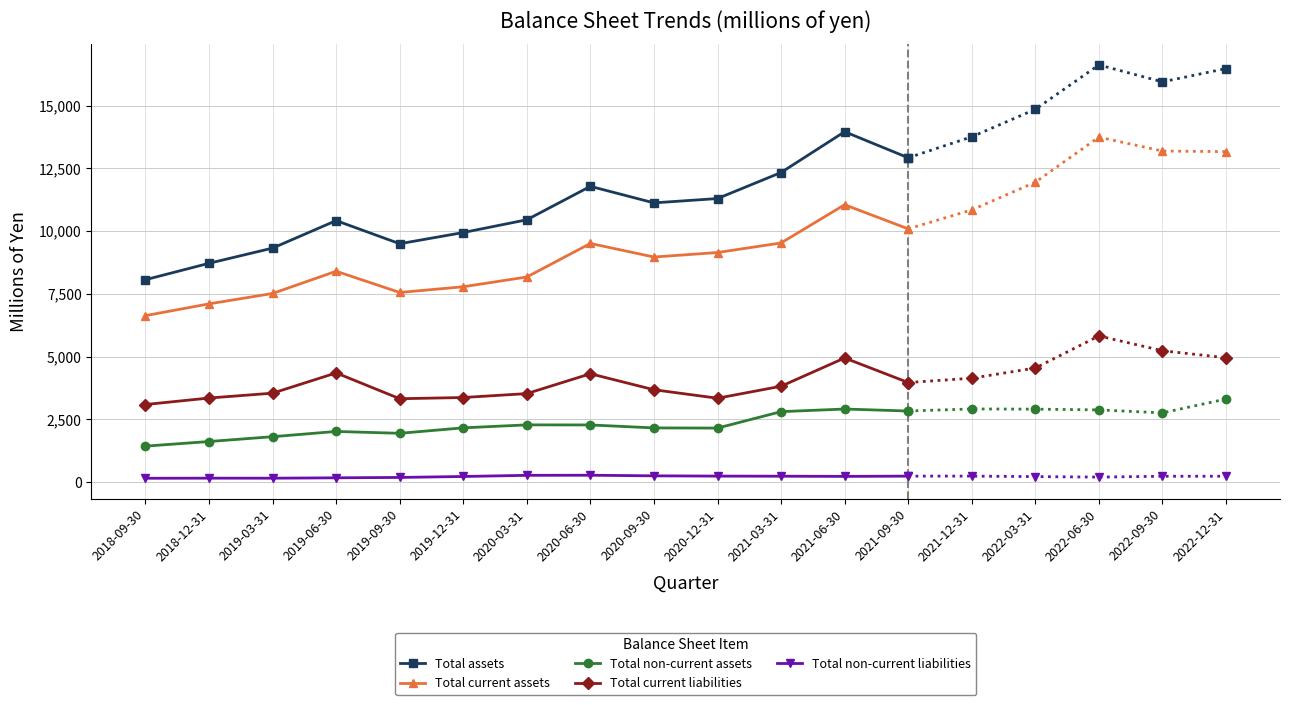

At which category does Total assets reach its first local peak?

2019-06-30